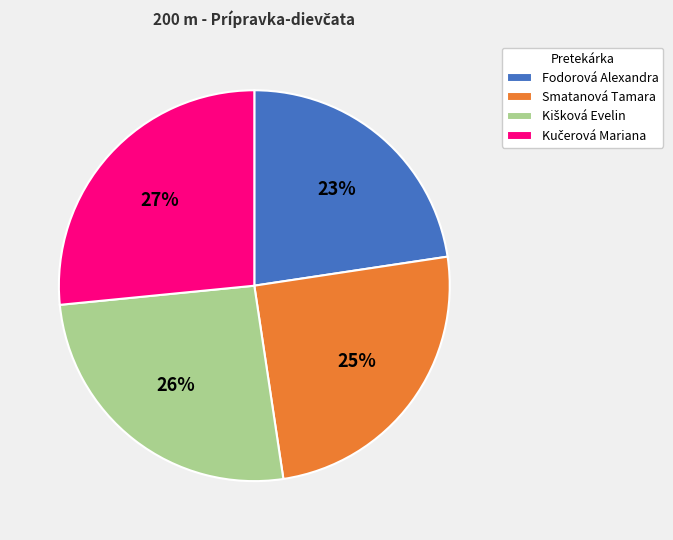

Is it true that Fodorová Alexandra is 13% of the pie?

False